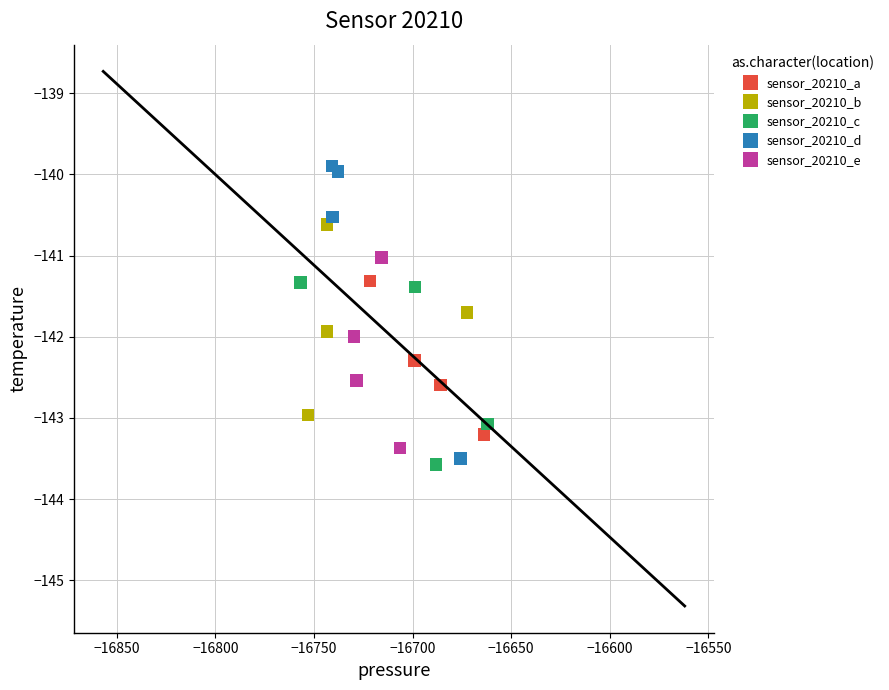

Which series contains the lowest Y value?

sensor_20210_c